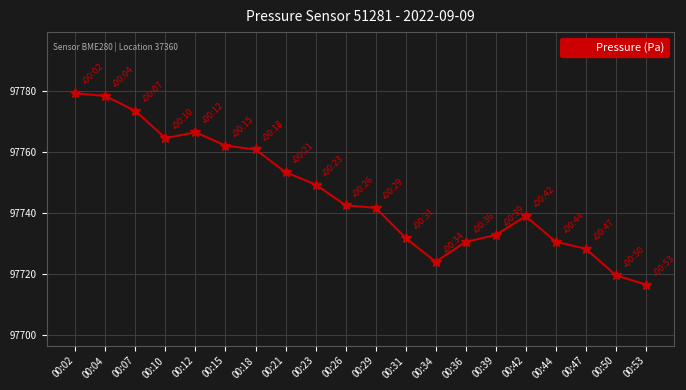

Count the number of data series in this chart.

1